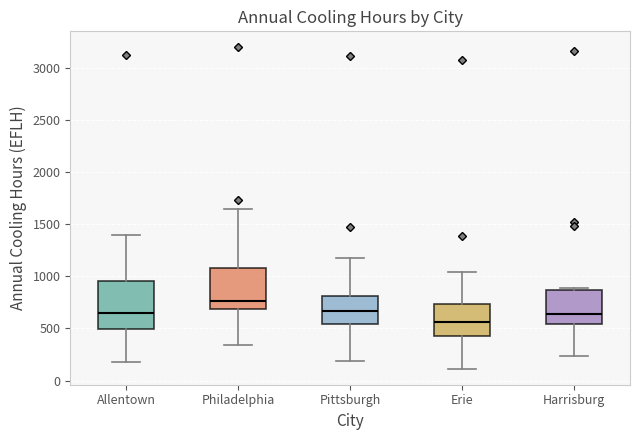

Which box's median line is the highest?

Philadelphia